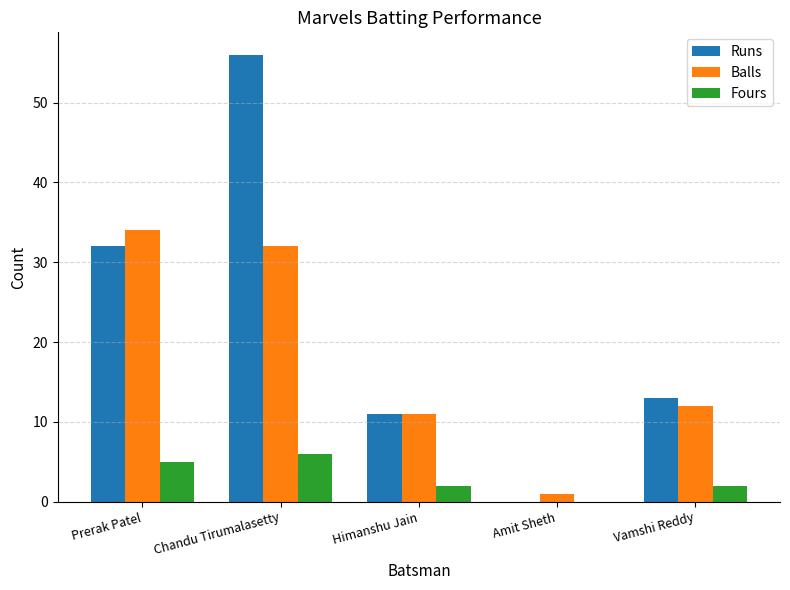

What is the difference between the Balls values at Amit Sheth and Vamshi Reddy?

11